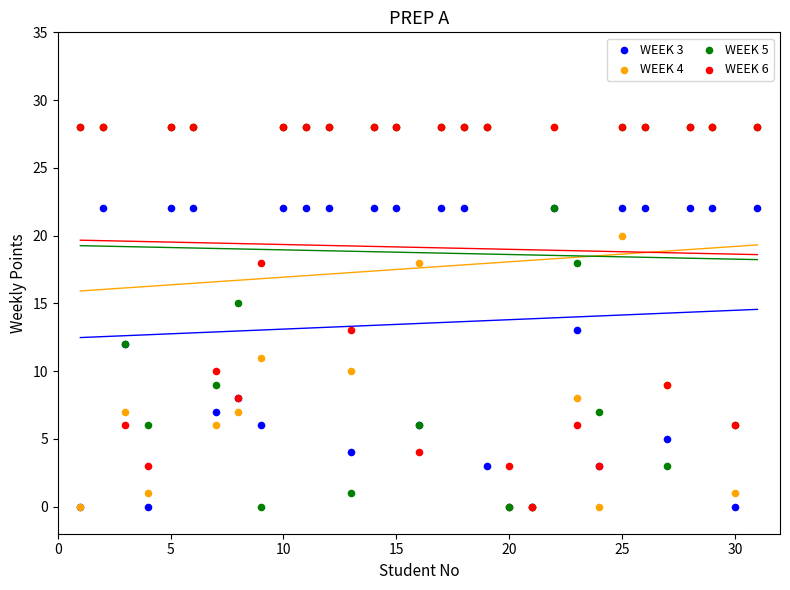

What are all the series names shown in the legend?

WEEK 3, WEEK 4, WEEK 5, WEEK 6